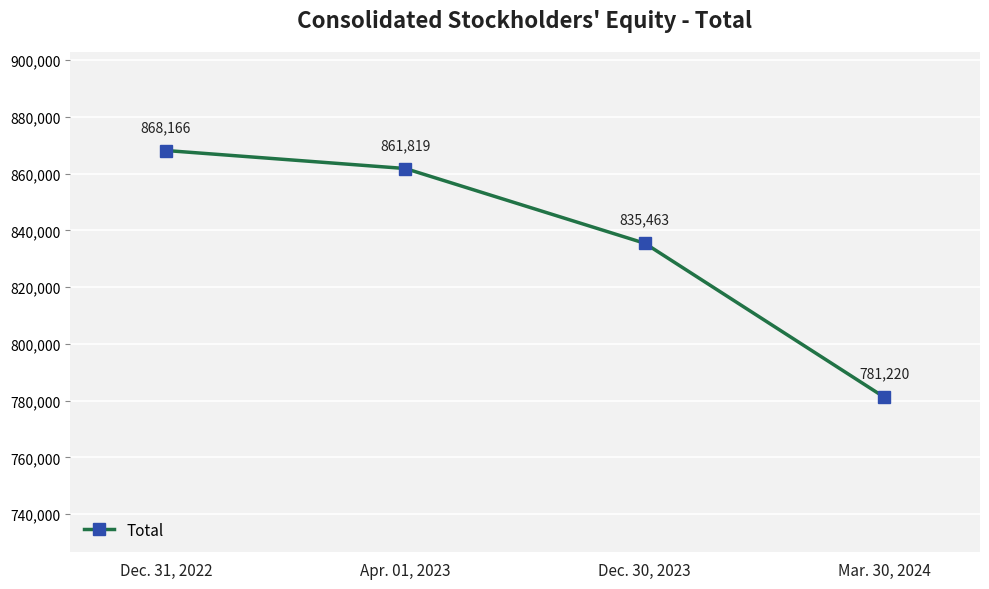

What is the smallest value displayed?

781220